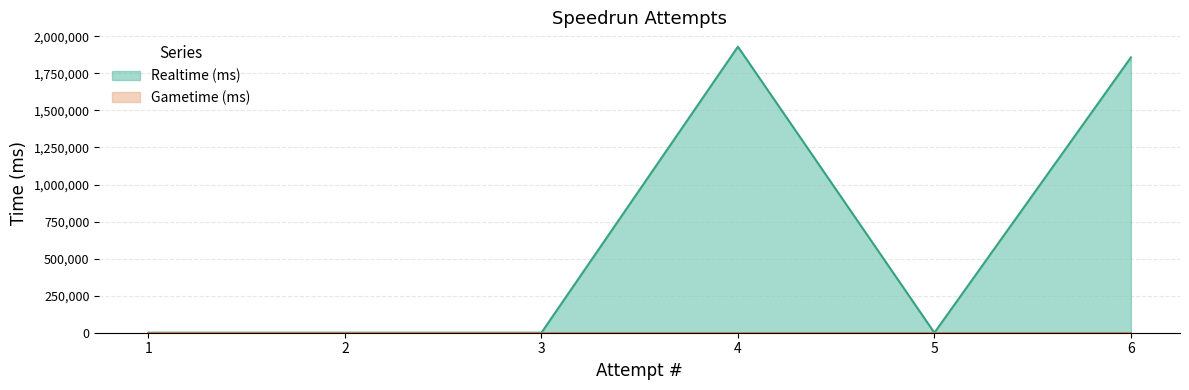

Rank the categories by value from highest to lowest.

4, 6, 1, 2, 3, 5